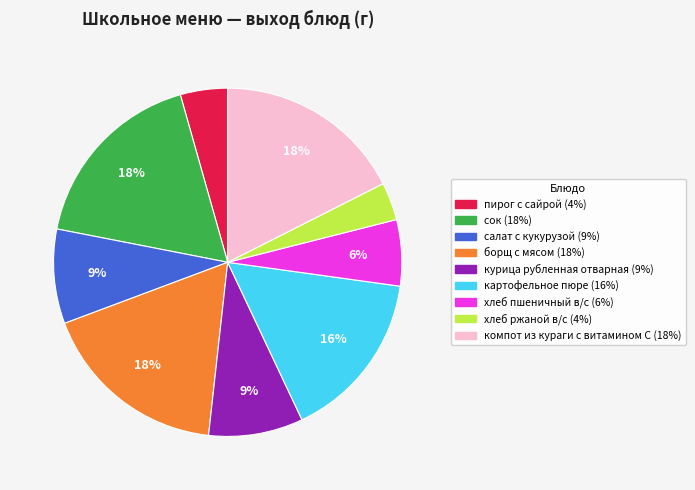

To the nearest percent, what portion does салат с кукурузой represent?

9%